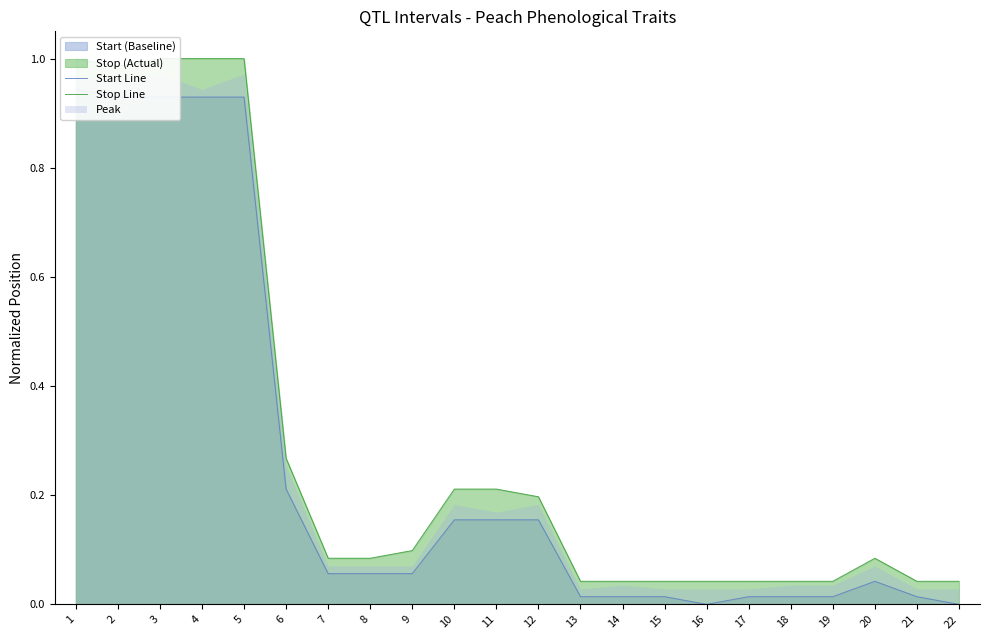

What is the difference between the maximum and minimum values in the Start Line series?

0.9